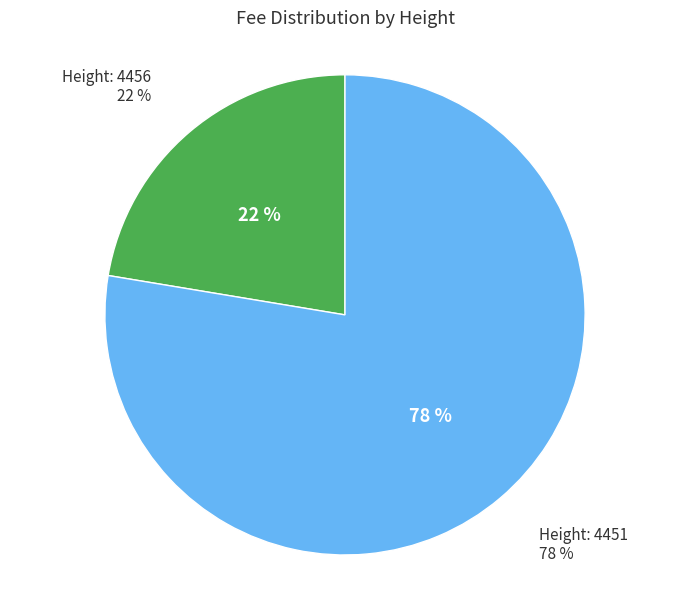

How many slices are in this pie chart?

2